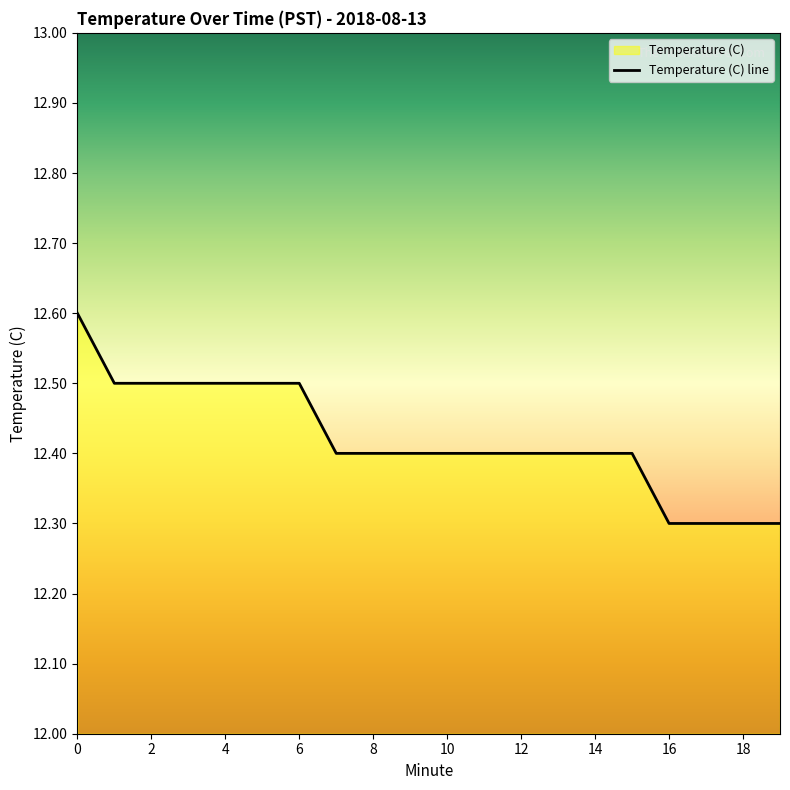

What is the approximate value at 1?

12.5